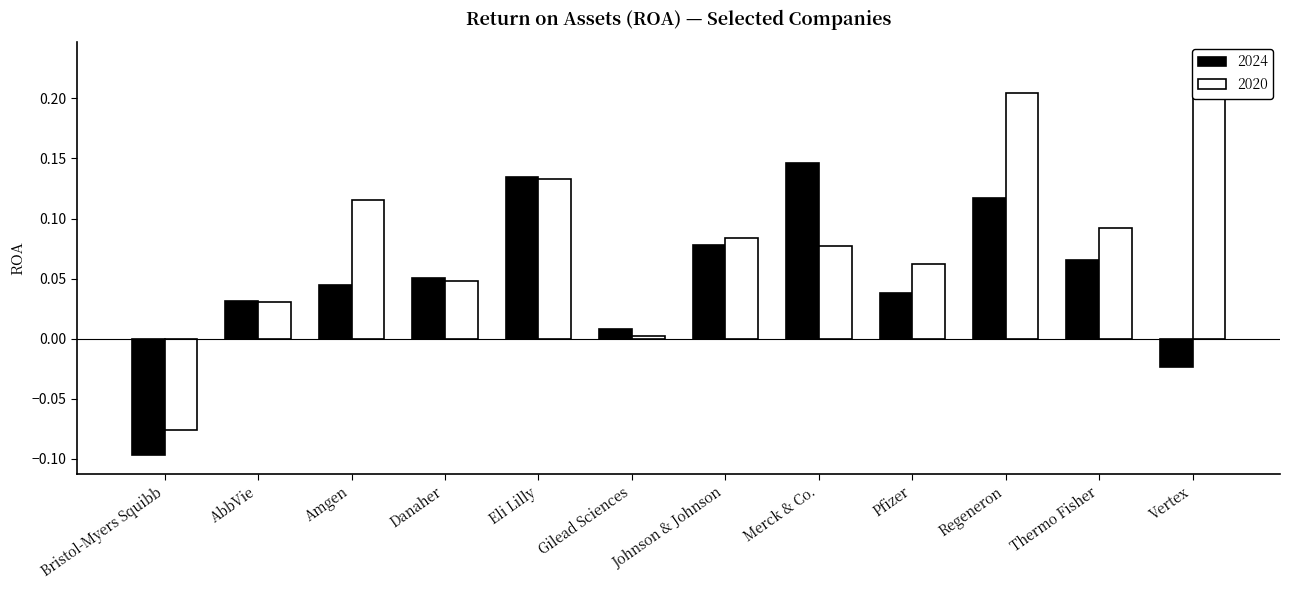

What is the maximum value for 2020?

0.2